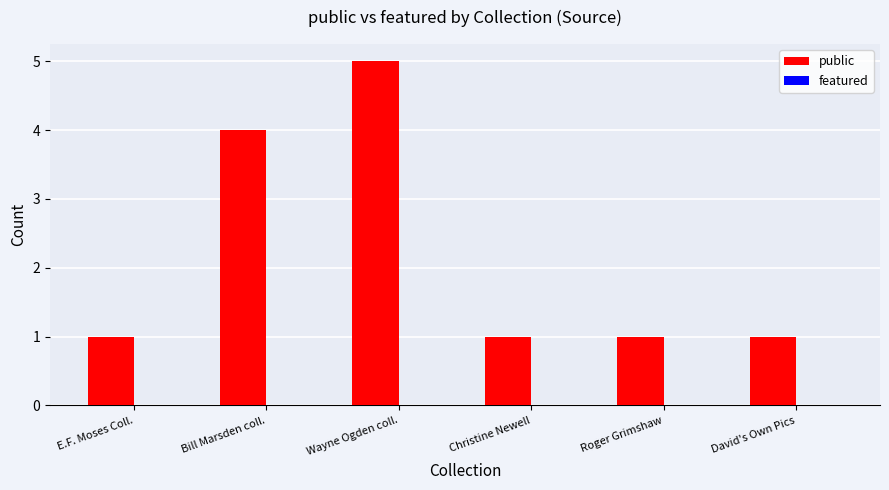

What position from the right is Roger Grimshaw?

2